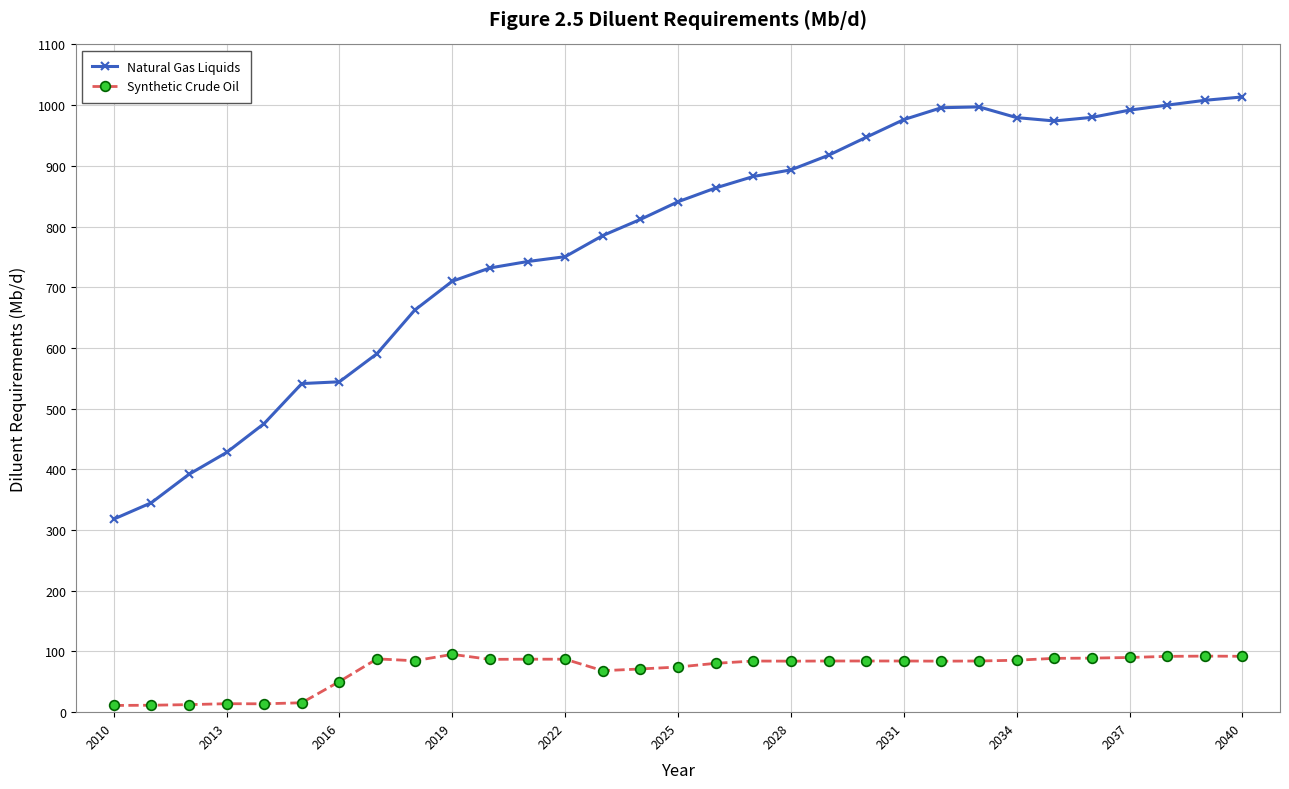

True or false: Synthetic Crude Oil has more than 1 interior local peaks.

True